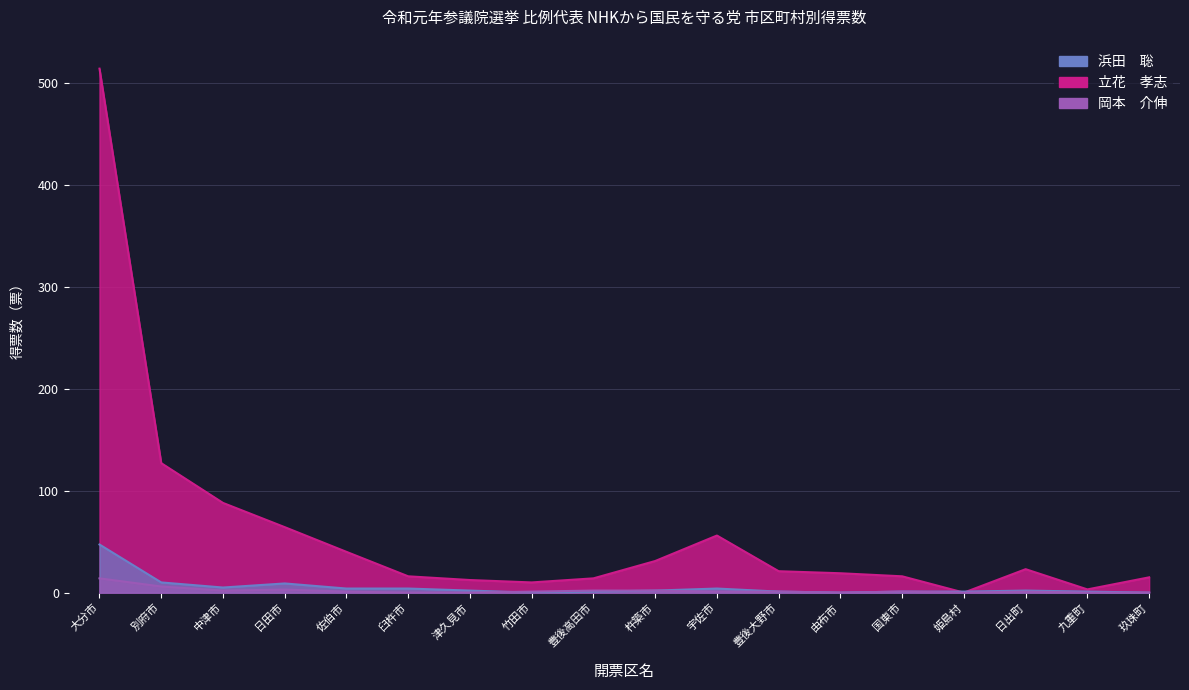

At which label does 岡本　介伸 first exceed 1?

大分市